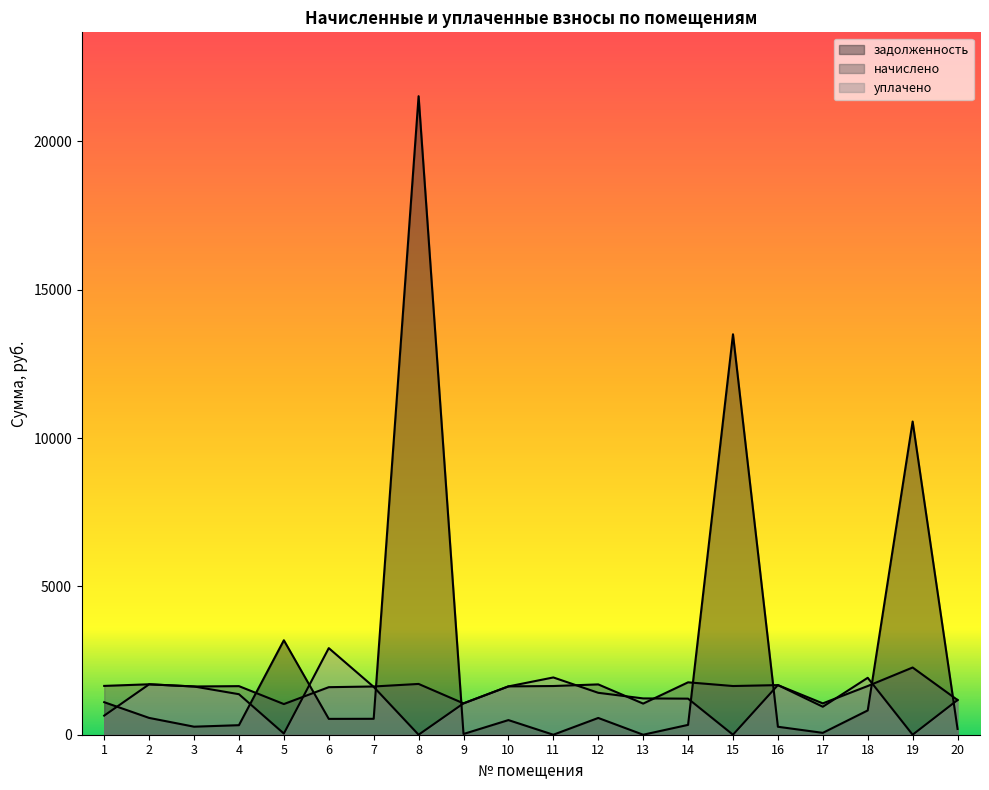

What are all the series names shown in the legend?

задолженность, начислено, уплачено